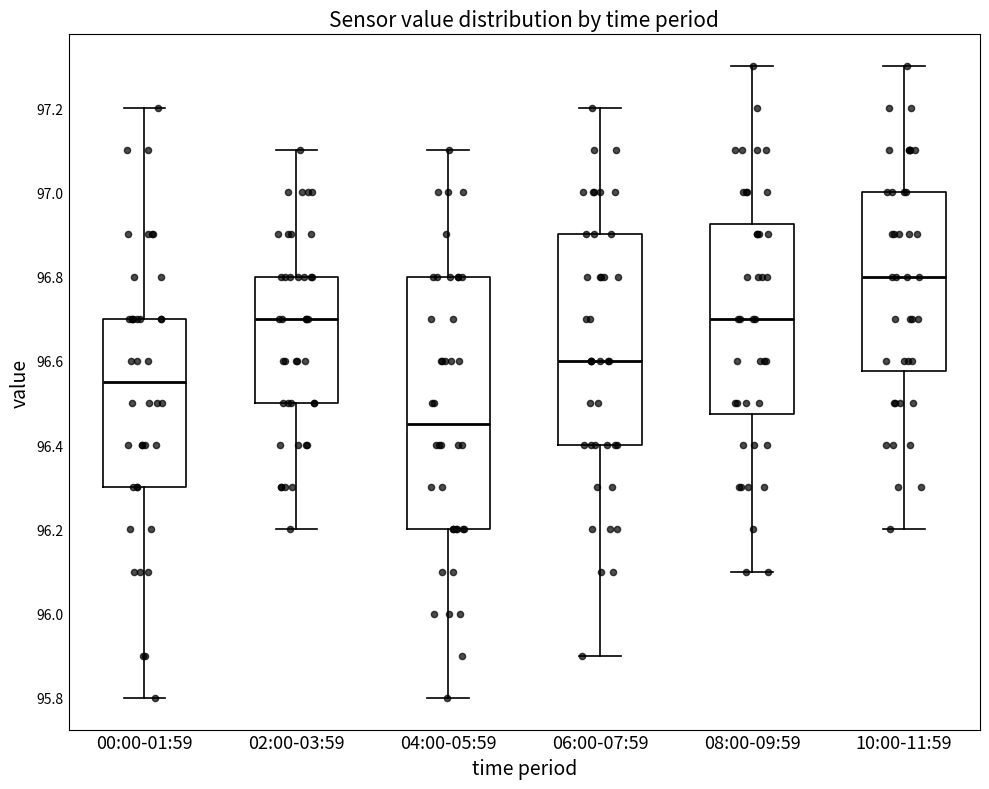

Comparing the boxes themselves (not the whiskers), which one is the tallest?

04:00-05:59